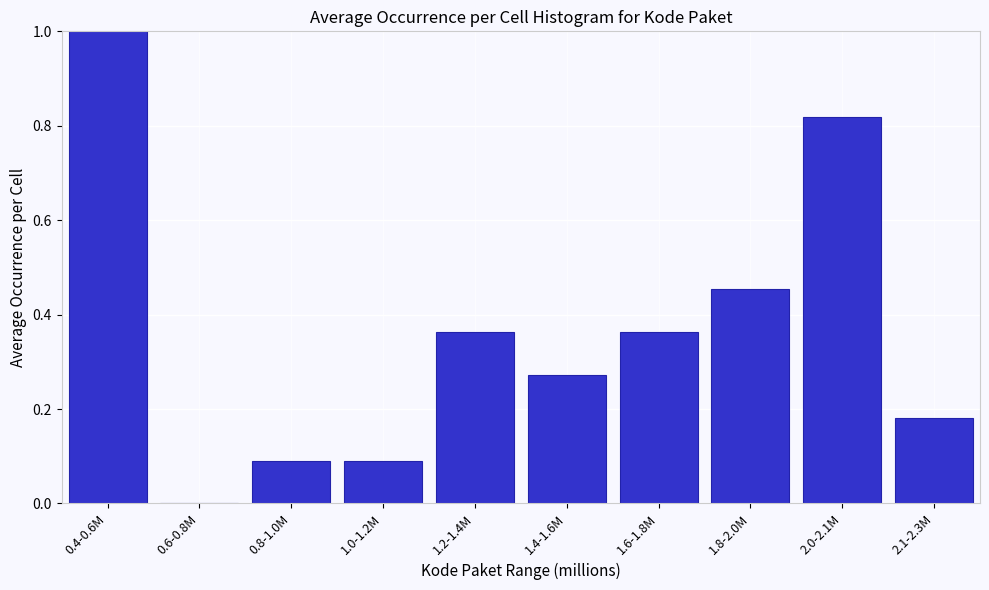

What is the sum of the values at 2.0-2.1M and 1.2-1.4M?

1.2